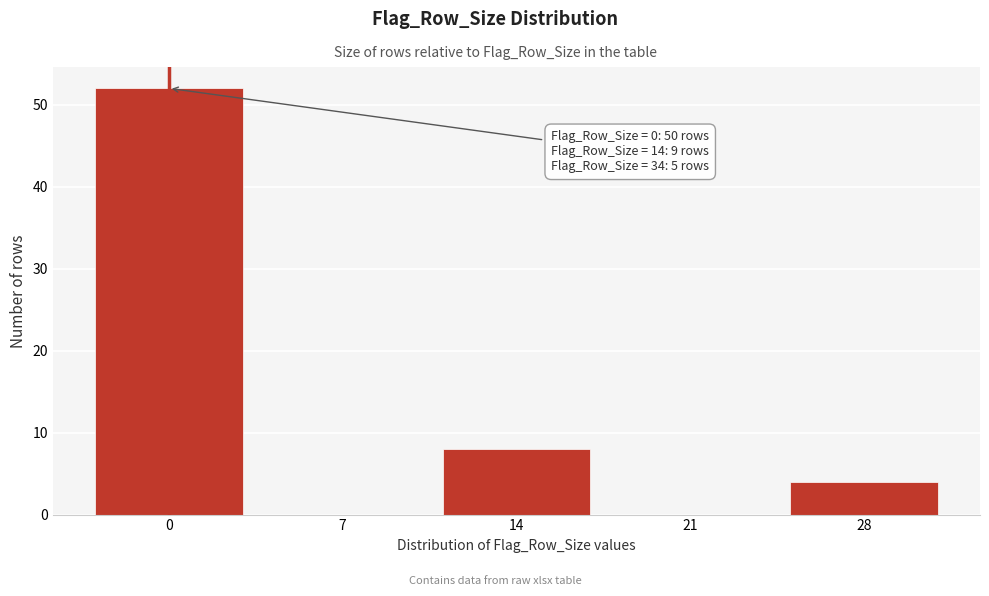

Reading left to right, list all the values displayed in this chart.

0=52	7=0	14=8	21=0	28=4